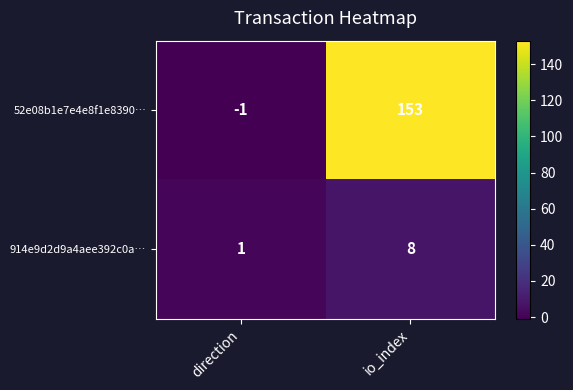

What is the greatest value displayed?

153